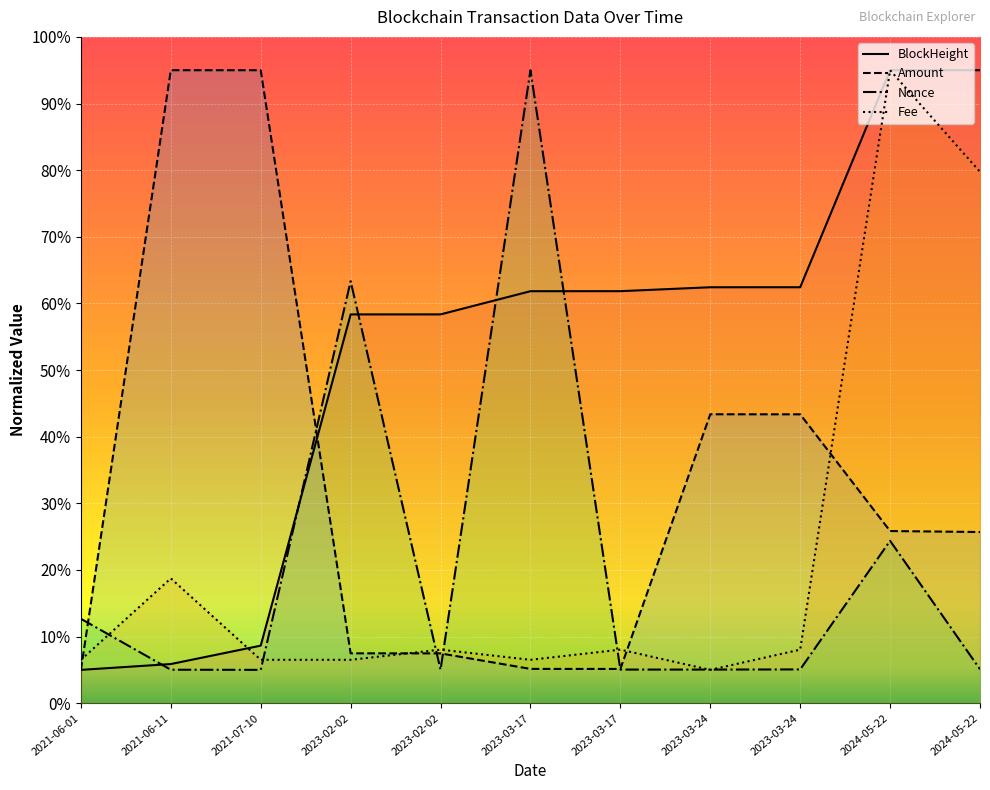

List the series in order of their peak value, highest first.

BlockHeight, Amount, Nonce, Fee